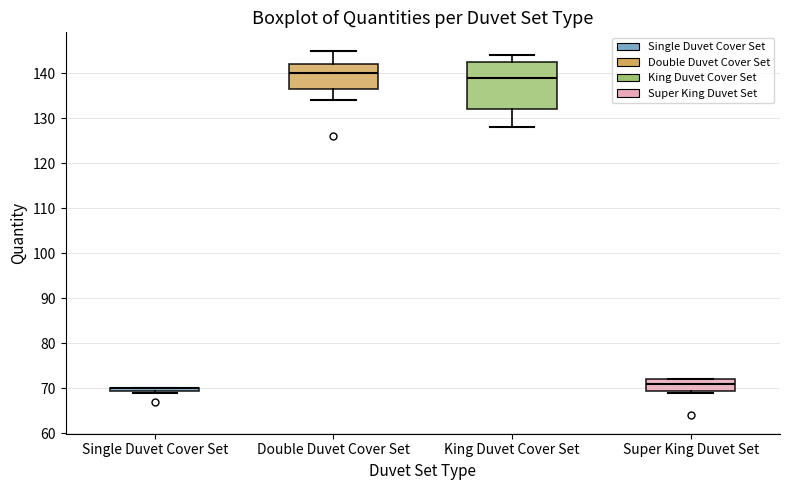

Where is the upper edge of the box for King Duvet Cover Set on the y-axis? The values are not printed on the chart, so give them approximately, as read against the axis.

143